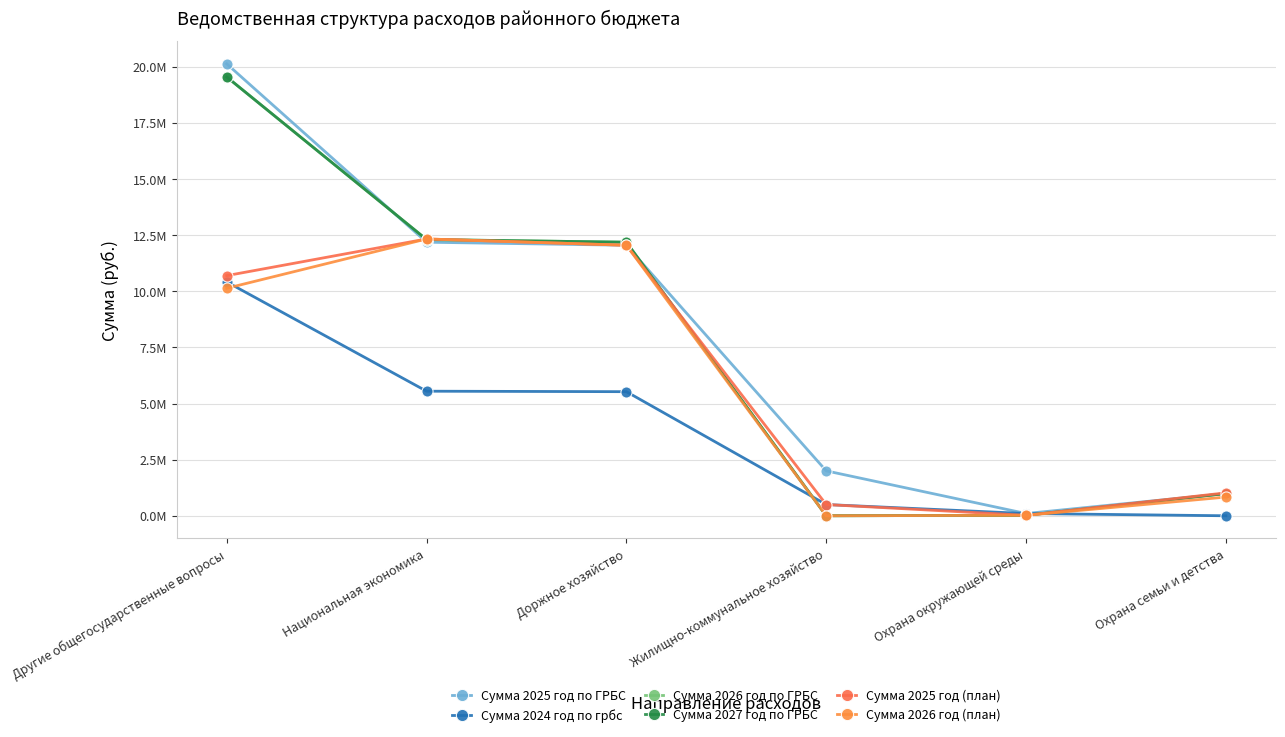

Which has a higher value, Жилищно-коммунальное хозяйство or Другие общегосударственные вопросы?

Другие общегосударственные вопросы